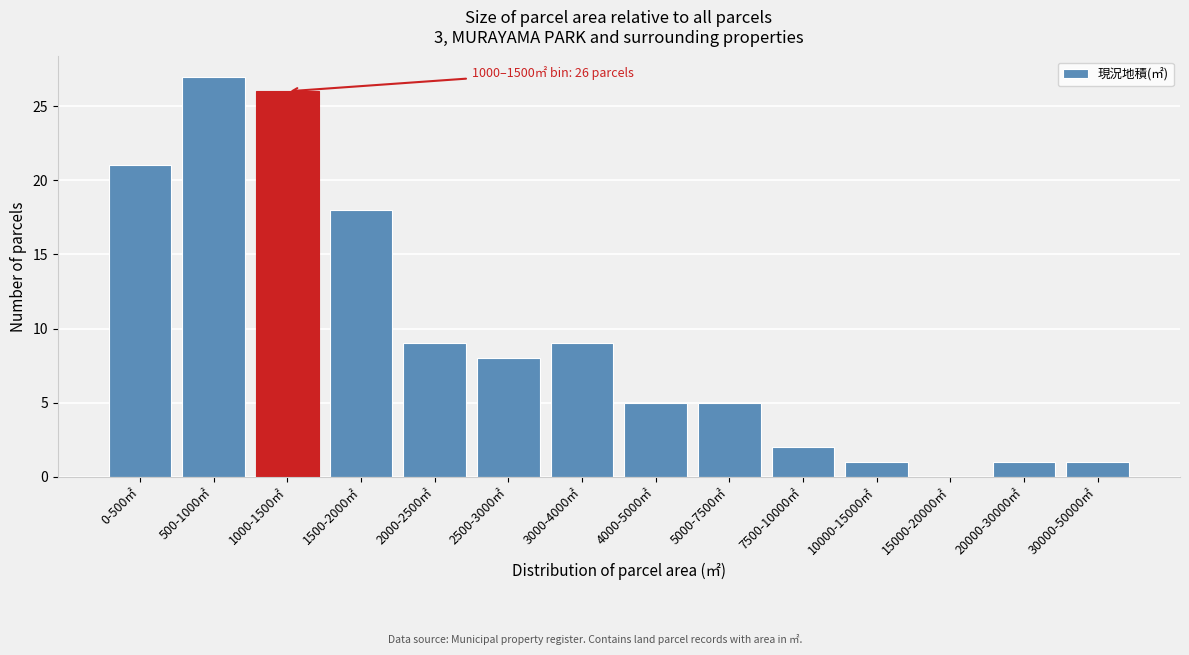

Reading right to left, extract all data points from this chart.

30000-50000㎡=1	20000-30000㎡=1	15000-20000㎡=0	10000-15000㎡=1	7500-10000㎡=2	5000-7500㎡=5	4000-5000㎡=5	3000-4000㎡=9	2500-3000㎡=8	2000-2500㎡=9	1500-2000㎡=18	1000-1500㎡=26	500-1000㎡=27	0-500㎡=21